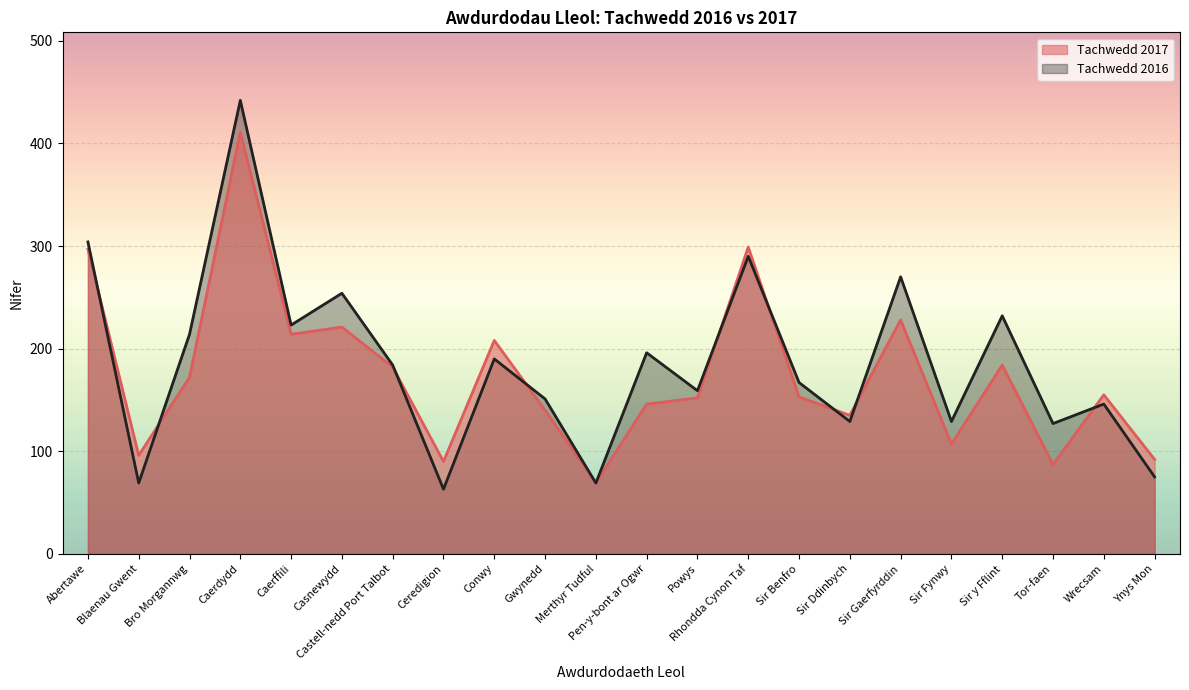

What is the difference between the maximum and minimum values in the Tachwedd 2017 series?

342